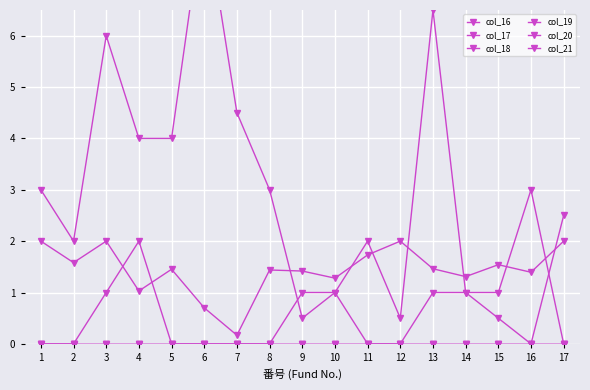

What is the total value across all series at 8?

4.4